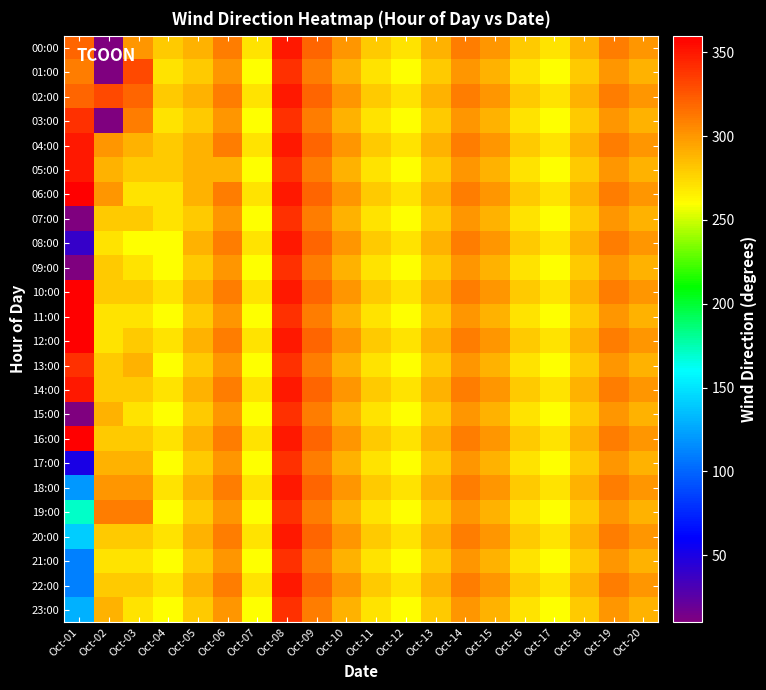

Reading left to right, list all the values displayed in this chart.

00:00: Oct-01=320	Oct-02=10	Oct-03=300	Oct-04=280	Oct-05=290	Oct-06=310	Oct-07=270	Oct-08=350	Oct-09=320	Oct-10=300	Oct-11=280	Oct-12=270	Oct-13=290	Oct-14=310	Oct-15=300	Oct-16=280	Oct-17=270	Oct-18=290	Oct-19=310	Oct-20=300
01:00: Oct-01=310	Oct-02=10	Oct-03=330	Oct-04=270	Oct-05=280	Oct-06=300	Oct-07=260	Oct-08=340	Oct-09=310	Oct-10=290	Oct-11=270	Oct-12=260	Oct-13=280	Oct-14=300	Oct-15=290	Oct-16=270	Oct-17=260	Oct-18=280	Oct-19=300	Oct-20=290
02:00: Oct-01=320	Oct-02=330	Oct-03=320	Oct-04=280	Oct-05=290	Oct-06=310	Oct-07=270	Oct-08=350	Oct-09=320	Oct-10=300	Oct-11=280	Oct-12=270	Oct-13=290	Oct-14=310	Oct-15=300	Oct-16=280	Oct-17=270	Oct-18=290	Oct-19=310	Oct-20=300
03:00: Oct-01=340	Oct-02=10	Oct-03=310	Oct-04=270	Oct-05=280	Oct-06=300	Oct-07=260	Oct-08=340	Oct-09=310	Oct-10=290	Oct-11=270	Oct-12=260	Oct-13=280	Oct-14=300	Oct-15=290	Oct-16=270	Oct-17=260	Oct-18=280	Oct-19=300	Oct-20=290
04:00: Oct-01=350	Oct-02=300	Oct-03=290	Oct-04=280	Oct-05=290	Oct-06=310	Oct-07=270	Oct-08=350	Oct-09=320	Oct-10=300	Oct-11=280	Oct-12=270	Oct-13=290	Oct-14=310	Oct-15=300	Oct-16=280	Oct-17=270	Oct-18=290	Oct-19=310	Oct-20=300
05:00: Oct-01=350	Oct-02=290	Oct-03=280	Oct-04=280	Oct-05=290	Oct-06=290	Oct-07=260	Oct-08=340	Oct-09=310	Oct-10=290	Oct-11=270	Oct-12=260	Oct-13=280	Oct-14=300	Oct-15=290	Oct-16=270	Oct-17=260	Oct-18=280	Oct-19=300	Oct-20=290
06:00: Oct-01=360	Oct-02=300	Oct-03=270	Oct-04=270	Oct-05=290	Oct-06=310	Oct-07=270	Oct-08=350	Oct-09=320	Oct-10=300	Oct-11=280	Oct-12=270	Oct-13=290	Oct-14=310	Oct-15=300	Oct-16=280	Oct-17=270	Oct-18=290	Oct-19=310	Oct-20=300
07:00: Oct-01=10	Oct-02=280	Oct-03=280	Oct-04=270	Oct-05=280	Oct-06=300	Oct-07=260	Oct-08=340	Oct-09=310	Oct-10=290	Oct-11=270	Oct-12=260	Oct-13=280	Oct-14=300	Oct-15=290	Oct-16=270	Oct-17=260	Oct-18=280	Oct-19=300	Oct-20=290
08:00: Oct-01=40	Oct-02=270	Oct-03=260	Oct-04=260	Oct-05=290	Oct-06=310	Oct-07=270	Oct-08=350	Oct-09=320	Oct-10=300	Oct-11=280	Oct-12=270	Oct-13=290	Oct-14=310	Oct-15=300	Oct-16=280	Oct-17=270	Oct-18=290	Oct-19=310	Oct-20=300
09:00: Oct-01=10	Oct-02=280	Oct-03=270	Oct-04=260	Oct-05=280	Oct-06=300	Oct-07=260	Oct-08=340	Oct-09=310	Oct-10=290	Oct-11=270	Oct-12=260	Oct-13=280	Oct-14=300	Oct-15=290	Oct-16=270	Oct-17=260	Oct-18=280	Oct-19=300	Oct-20=290
10:00: Oct-01=360	Oct-02=280	Oct-03=280	Oct-04=270	Oct-05=290	Oct-06=310	Oct-07=270	Oct-08=350	Oct-09=320	Oct-10=300	Oct-11=280	Oct-12=270	Oct-13=290	Oct-14=310	Oct-15=300	Oct-16=280	Oct-17=270	Oct-18=290	Oct-19=310	Oct-20=300
11:00: Oct-01=360	Oct-02=270	Oct-03=270	Oct-04=260	Oct-05=280	Oct-06=300	Oct-07=260	Oct-08=340	Oct-09=310	Oct-10=290	Oct-11=270	Oct-12=260	Oct-13=280	Oct-14=300	Oct-15=290	Oct-16=270	Oct-17=260	Oct-18=280	Oct-19=300	Oct-20=290
12:00: Oct-01=360	Oct-02=270	Oct-03=280	Oct-04=270	Oct-05=290	Oct-06=310	Oct-07=270	Oct-08=350	Oct-09=320	Oct-10=300	Oct-11=280	Oct-12=270	Oct-13=290	Oct-14=310	Oct-15=300	Oct-16=280	Oct-17=270	Oct-18=290	Oct-19=310	Oct-20=300
13:00: Oct-01=340	Oct-02=280	Oct-03=290	Oct-04=260	Oct-05=280	Oct-06=300	Oct-07=260	Oct-08=340	Oct-09=310	Oct-10=290	Oct-11=270	Oct-12=260	Oct-13=280	Oct-14=300	Oct-15=290	Oct-16=270	Oct-17=260	Oct-18=280	Oct-19=300	Oct-20=290
14:00: Oct-01=350	Oct-02=280	Oct-03=280	Oct-04=270	Oct-05=290	Oct-06=310	Oct-07=270	Oct-08=350	Oct-09=320	Oct-10=300	Oct-11=280	Oct-12=270	Oct-13=290	Oct-14=310	Oct-15=300	Oct-16=280	Oct-17=270	Oct-18=290	Oct-19=310	Oct-20=300
15:00: Oct-01=10	Oct-02=290	Oct-03=270	Oct-04=260	Oct-05=280	Oct-06=300	Oct-07=260	Oct-08=340	Oct-09=310	Oct-10=290	Oct-11=270	Oct-12=260	Oct-13=280	Oct-14=300	Oct-15=290	Oct-16=270	Oct-17=260	Oct-18=280	Oct-19=300	Oct-20=290
16:00: Oct-01=360	Oct-02=280	Oct-03=280	Oct-04=270	Oct-05=290	Oct-06=310	Oct-07=270	Oct-08=350	Oct-09=320	Oct-10=300	Oct-11=280	Oct-12=270	Oct-13=290	Oct-14=310	Oct-15=300	Oct-16=280	Oct-17=270	Oct-18=290	Oct-19=310	Oct-20=300
17:00: Oct-01=50	Oct-02=290	Oct-03=290	Oct-04=260	Oct-05=280	Oct-06=300	Oct-07=260	Oct-08=340	Oct-09=310	Oct-10=290	Oct-11=270	Oct-12=260	Oct-13=280	Oct-14=300	Oct-15=290	Oct-16=270	Oct-17=260	Oct-18=280	Oct-19=300	Oct-20=290
18:00: Oct-01=120	Oct-02=300	Oct-03=300	Oct-04=270	Oct-05=290	Oct-06=310	Oct-07=270	Oct-08=350	Oct-09=320	Oct-10=300	Oct-11=280	Oct-12=270	Oct-13=290	Oct-14=310	Oct-15=300	Oct-16=280	Oct-17=270	Oct-18=290	Oct-19=310	Oct-20=300
19:00: Oct-01=170	Oct-02=310	Oct-03=310	Oct-04=260	Oct-05=280	Oct-06=300	Oct-07=260	Oct-08=340	Oct-09=310	Oct-10=290	Oct-11=270	Oct-12=260	Oct-13=280	Oct-14=300	Oct-15=290	Oct-16=270	Oct-17=260	Oct-18=280	Oct-19=300	Oct-20=290
20:00: Oct-01=140	Oct-02=280	Oct-03=280	Oct-04=270	Oct-05=290	Oct-06=310	Oct-07=270	Oct-08=350	Oct-09=320	Oct-10=300	Oct-11=280	Oct-12=270	Oct-13=290	Oct-14=310	Oct-15=300	Oct-16=280	Oct-17=270	Oct-18=290	Oct-19=310	Oct-20=300
21:00: Oct-01=110	Oct-02=270	Oct-03=270	Oct-04=260	Oct-05=280	Oct-06=300	Oct-07=260	Oct-08=340	Oct-09=310	Oct-10=290	Oct-11=270	Oct-12=260	Oct-13=280	Oct-14=300	Oct-15=290	Oct-16=270	Oct-17=260	Oct-18=280	Oct-19=300	Oct-20=290
22:00: Oct-01=110	Oct-02=280	Oct-03=280	Oct-04=270	Oct-05=290	Oct-06=310	Oct-07=270	Oct-08=350	Oct-09=320	Oct-10=300	Oct-11=280	Oct-12=270	Oct-13=290	Oct-14=310	Oct-15=300	Oct-16=280	Oct-17=270	Oct-18=290	Oct-19=310	Oct-20=300
23:00: Oct-01=130	Oct-02=290	Oct-03=270	Oct-04=260	Oct-05=280	Oct-06=300	Oct-07=260	Oct-08=340	Oct-09=310	Oct-10=290	Oct-11=270	Oct-12=260	Oct-13=280	Oct-14=300	Oct-15=290	Oct-16=270	Oct-17=260	Oct-18=280	Oct-19=300	Oct-20=290